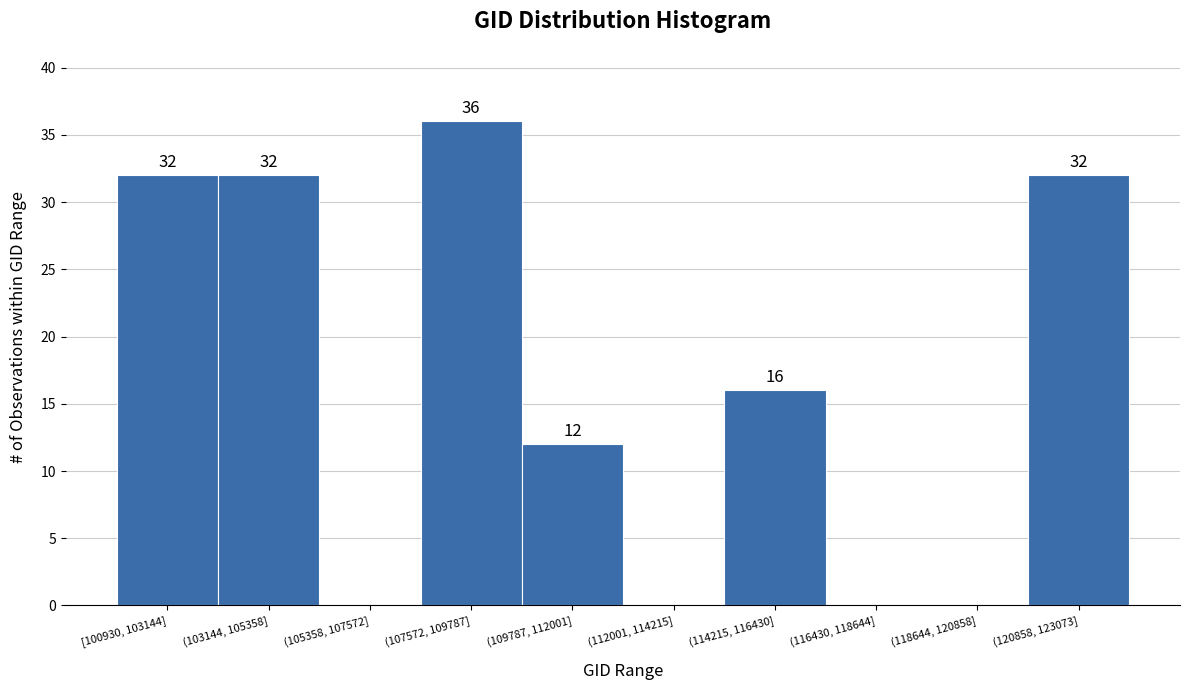

Reading right to left, list all the values displayed in this chart.

(120858, 123073]=32	(118644, 120858]=0	(116430, 118644]=0	(114215, 116430]=16	(112001, 114215]=0	(109787, 112001]=12	(107572, 109787]=36	(105358, 107572]=0	(103144, 105358]=32	[100930, 103144]=32